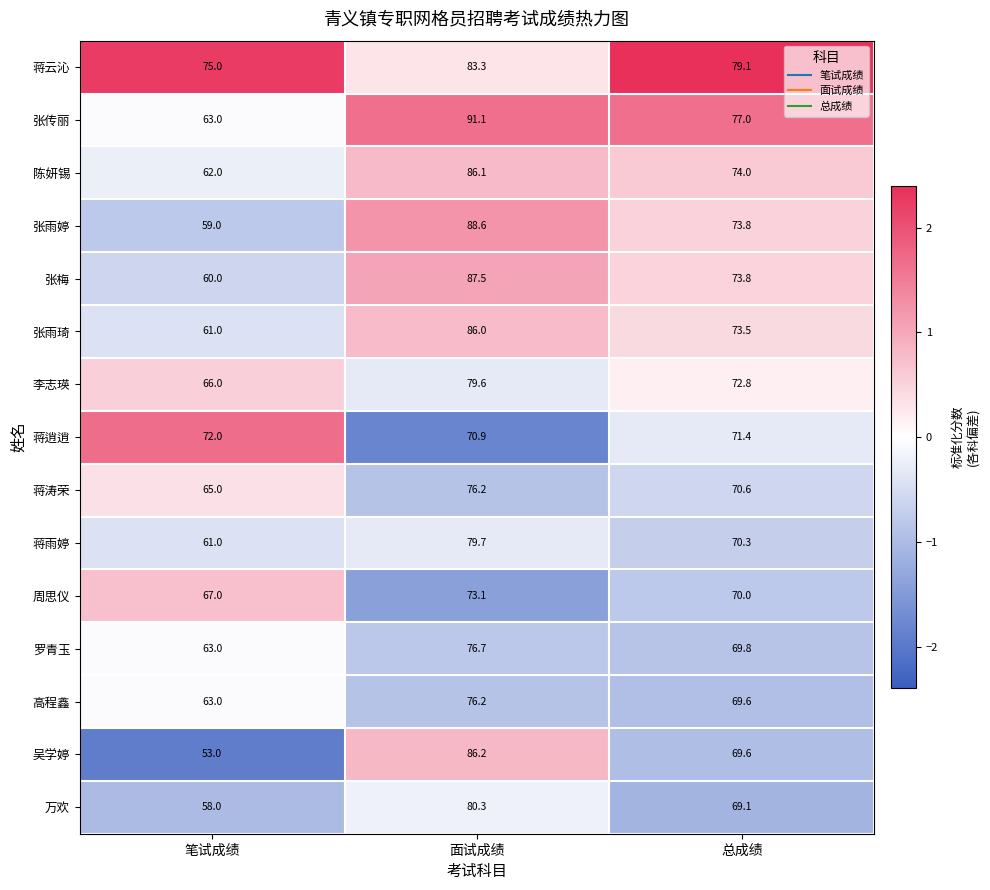

Which series has the largest total across all categories?

蒋云沁